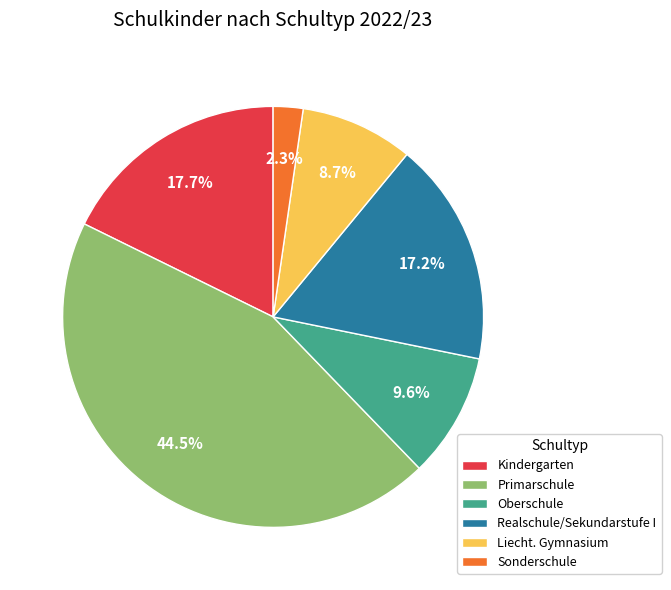

Combined, what portion of the pie is Liecht. Gymnasium and Sonderschule?

11.0%